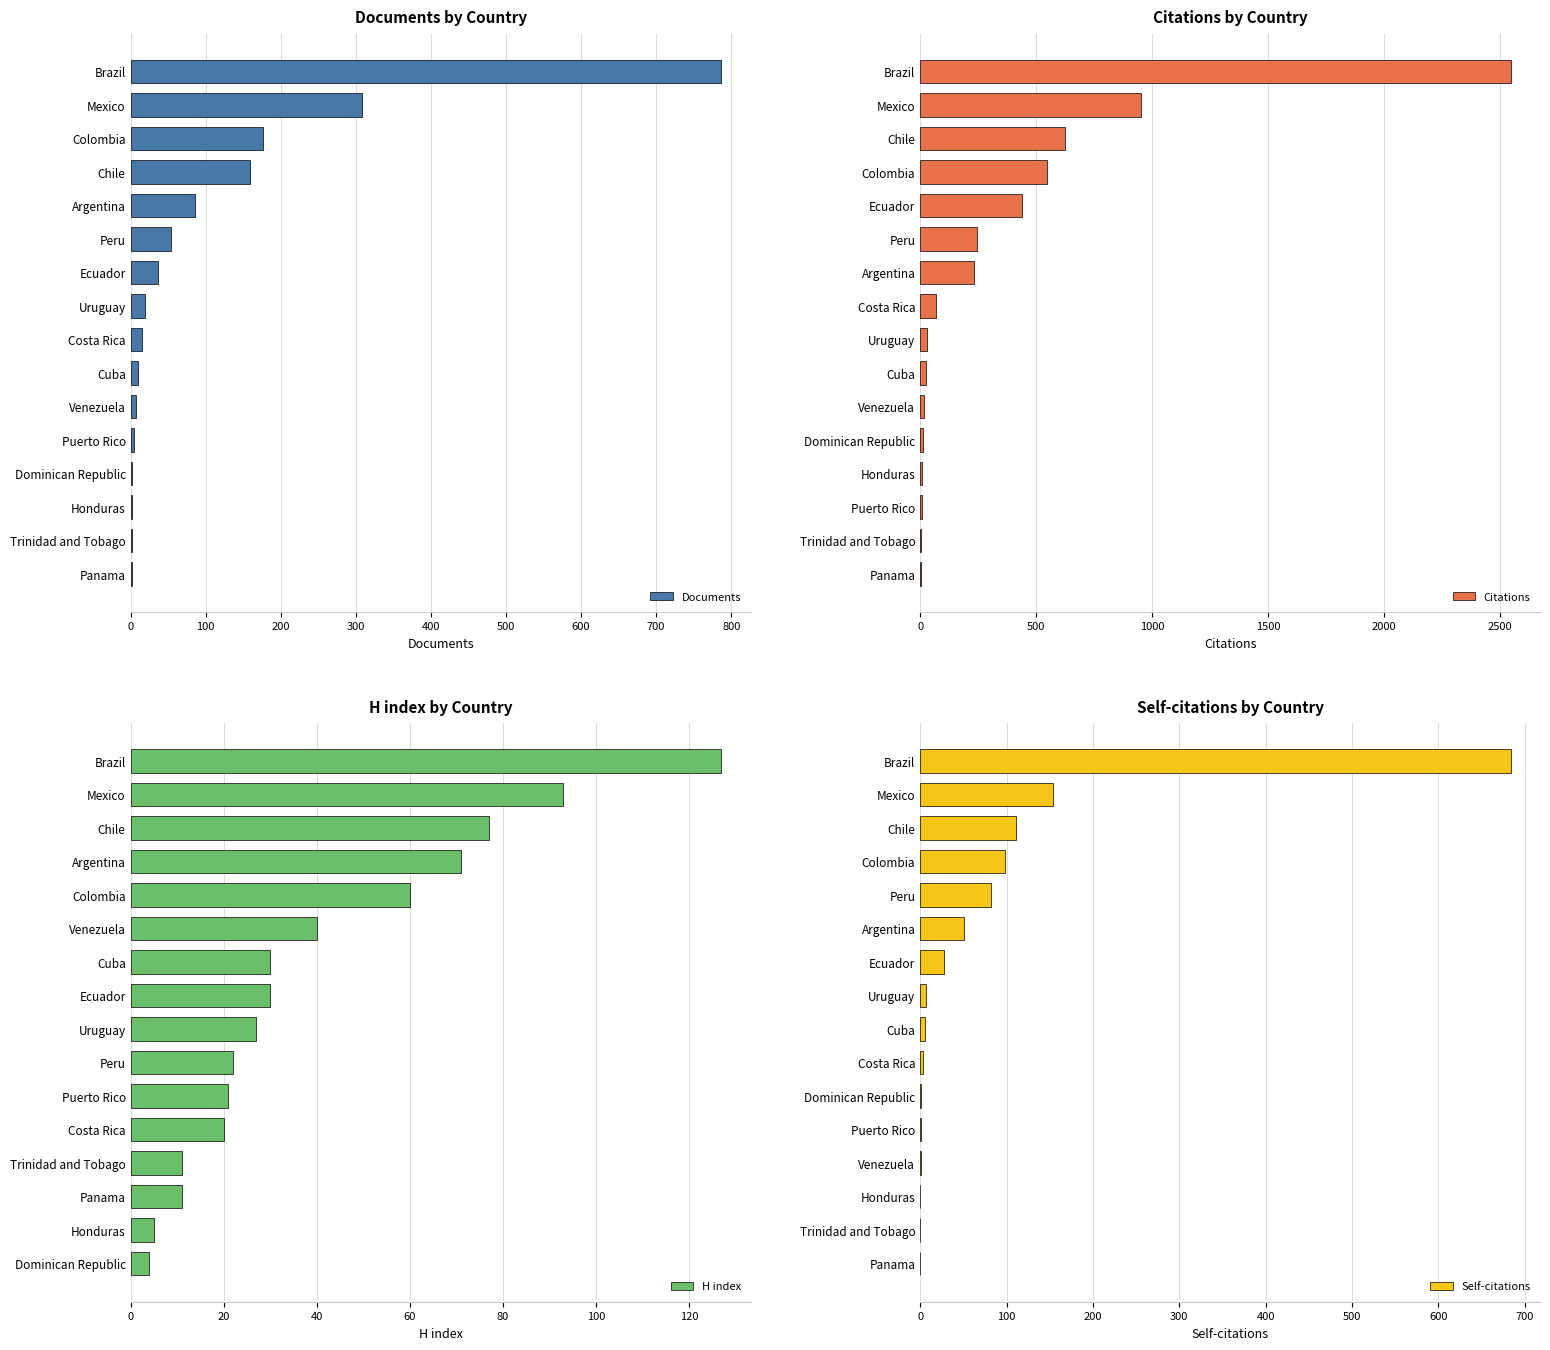

The value of H index at Mexico is 93. True or false?

True